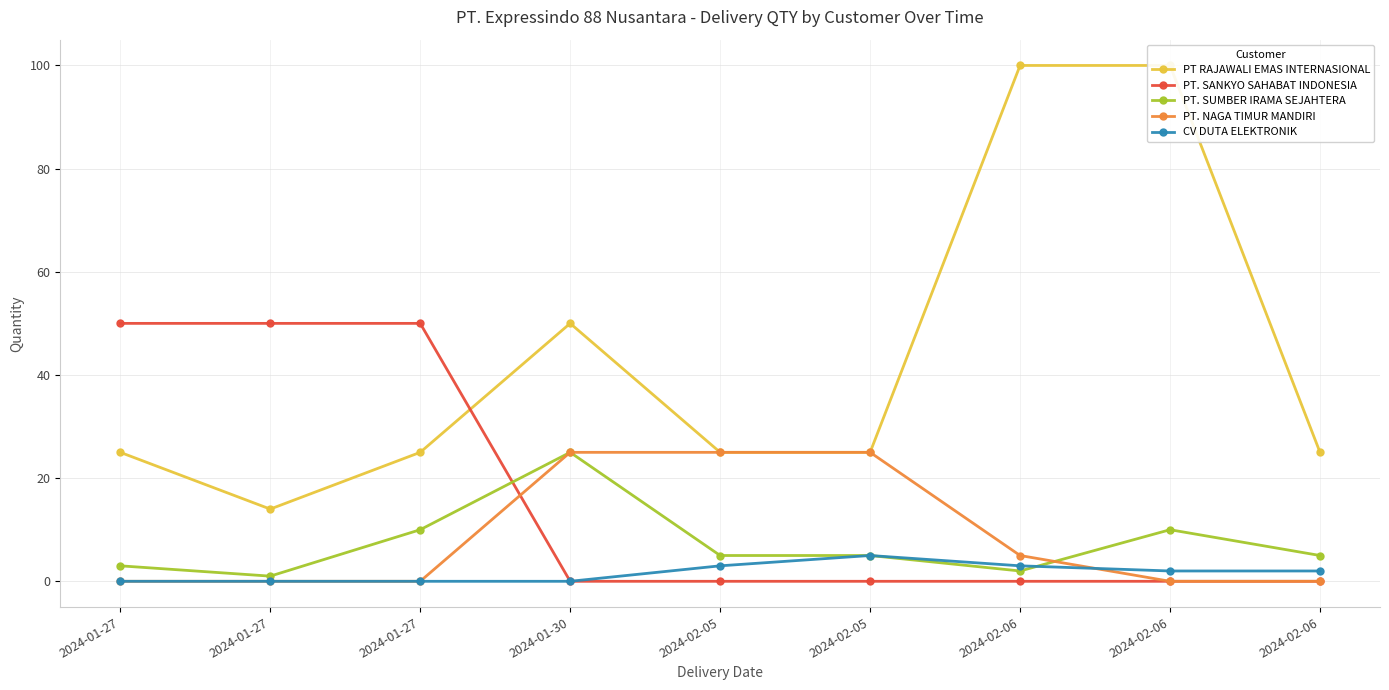

True or false: PT. NAGA TIMUR MANDIRI and PT. SUMBER IRAMA SEJAHTERA cross at least once.

True